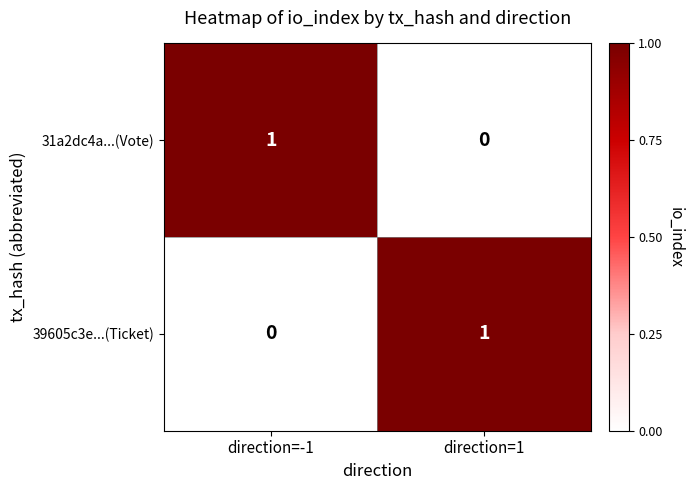

Is it true that 39605c3e...(Ticket) equals 0 at direction=-1?

True